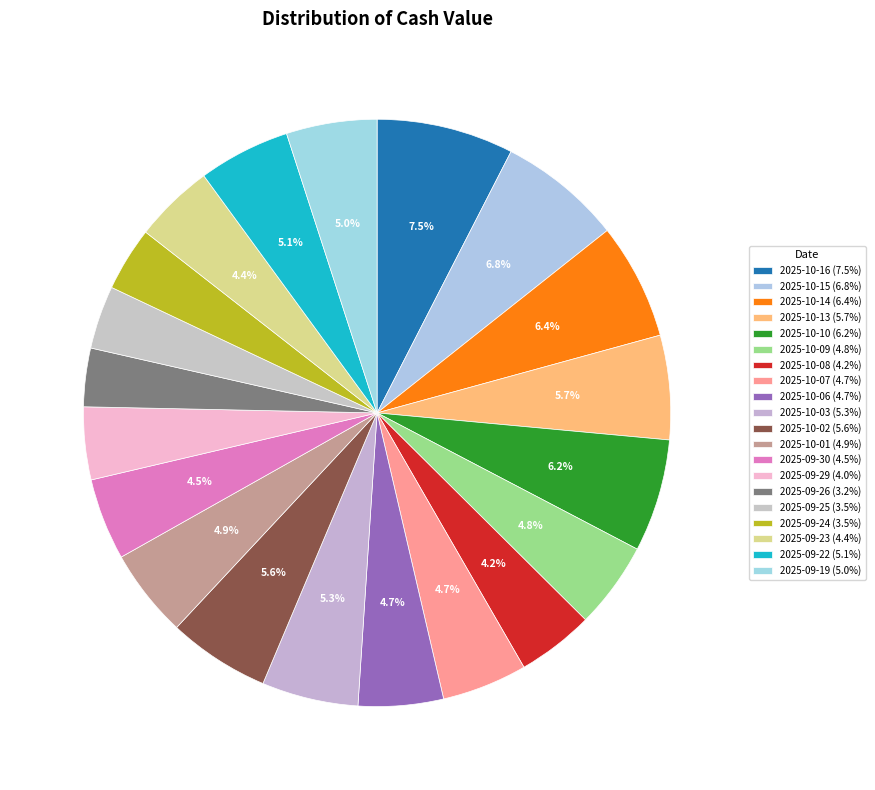

Does any single category account for the majority?

No